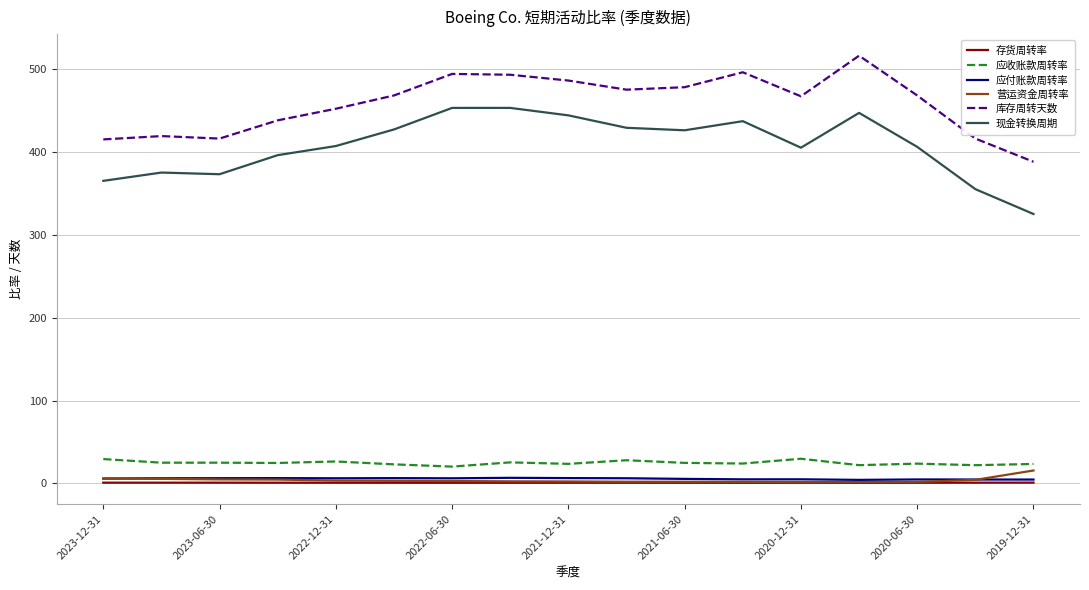

List the series in order of their peak value, lowest first.

存货周转率, 应付账款周转率, 营运资金周转率, 应收账款周转率, 现金转换周期, 库存周转天数